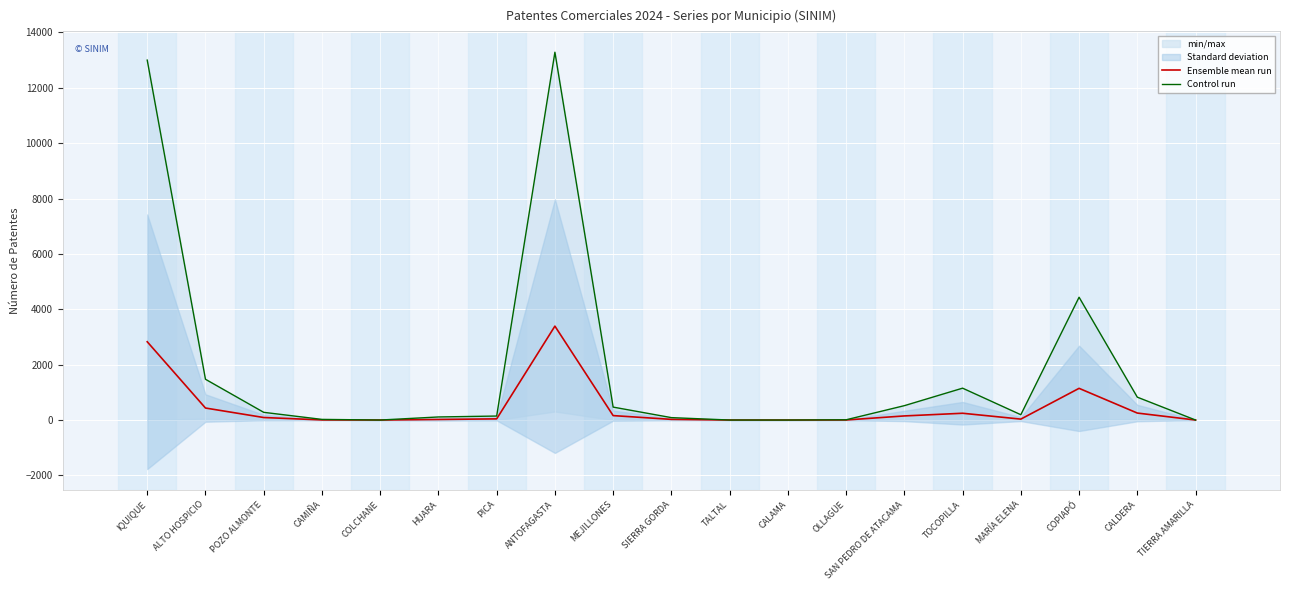

Reading right to left, extract all data points from this chart.

Ensemble mean run: 0.0	251.8	1144.8	33.2	244.8	148.2	2.0	0.0	0.0	24.0	160.0	3392.3	42.0	20.2	0.0	3.8	90.8	433.7	2827.7
Control run: 0.0	826.0	4436.0	192.0	1151.0	519.0	9.0	0.0	0.0	87.0	467.0	13287.0	144.0	111.0	0.0	23.0	278.0	1473.0	13002.0